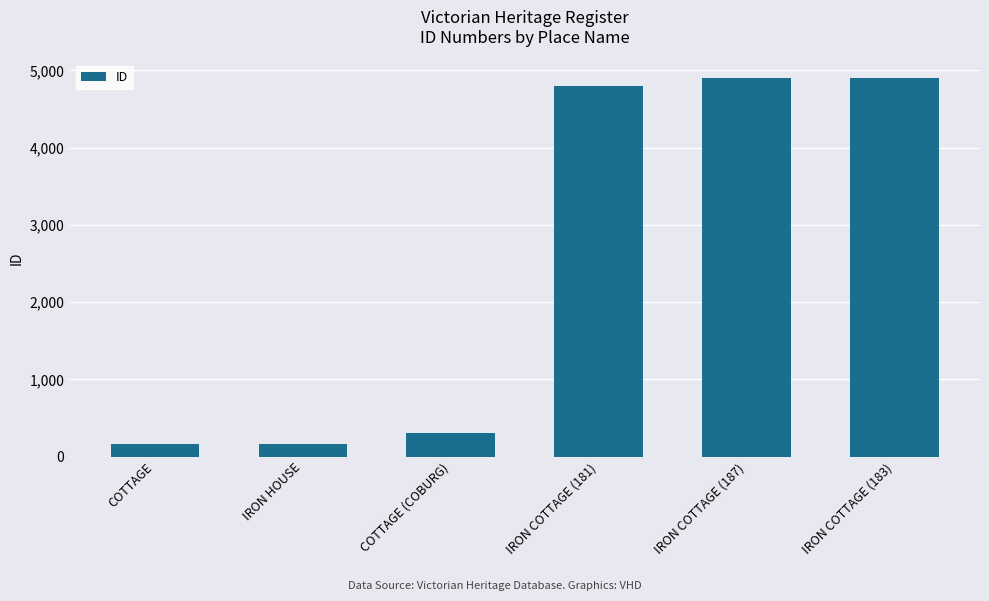

What is the value of the 5th bar from the left?

4897